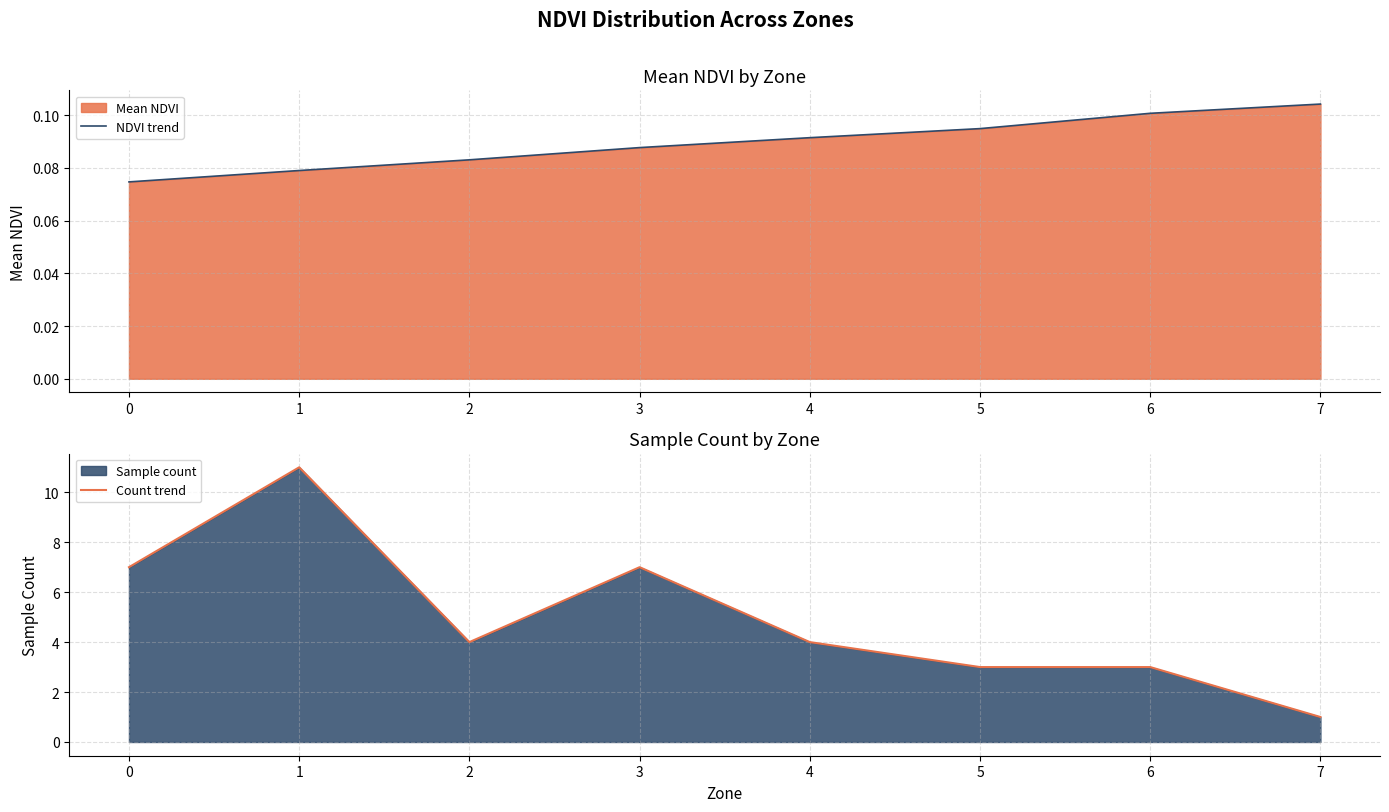

Rank the categories by NDVI trend value from highest to lowest.

7, 6, 5, 4, 3, 2, 1, 0